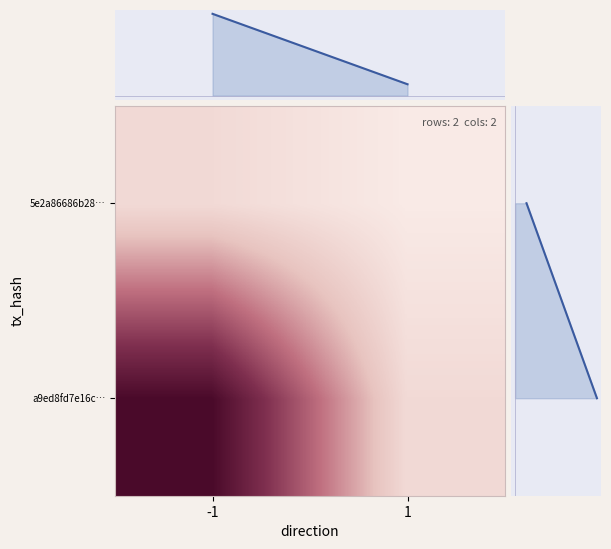

Rank the categories by 5e2a86686b28… value from lowest to highest.

1, -1